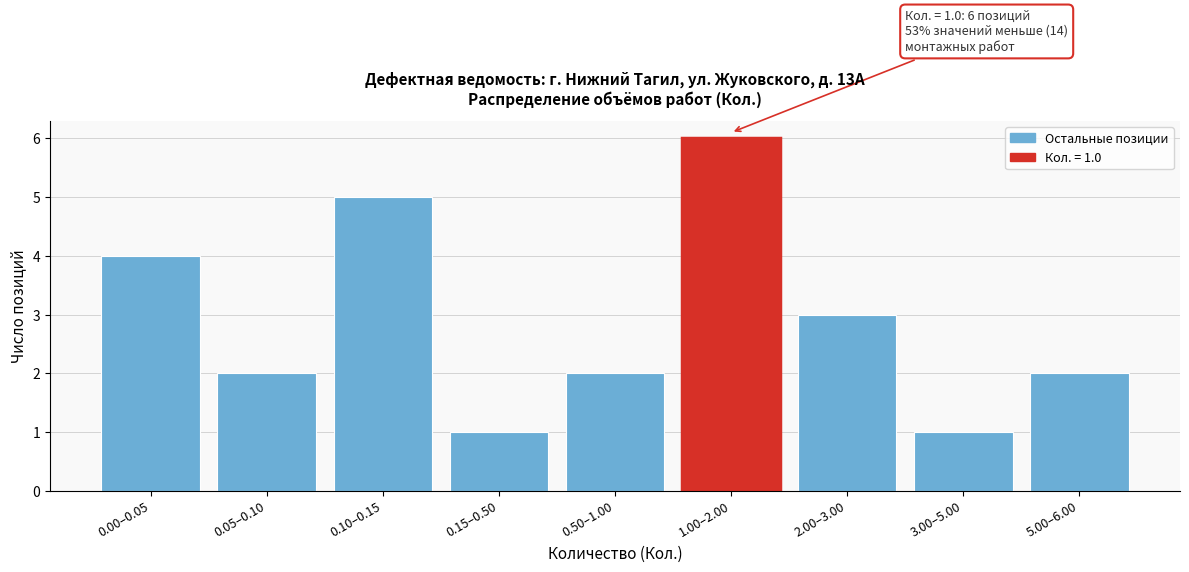

Reading left to right, list all the values displayed in this chart.

0.00–0.05=4	0.05–0.10=2	0.10–0.15=5	0.15–0.50=1	0.50–1.00=2	1.00–2.00=6	2.00–3.00=3	3.00–5.00=1	5.00–6.00=2